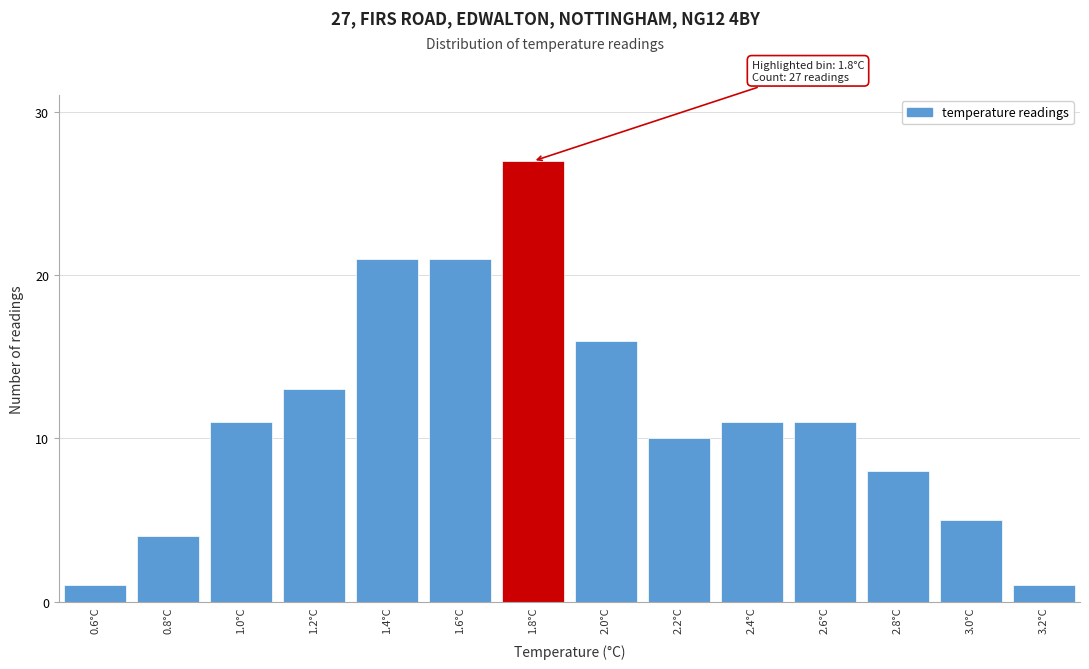

Reading left to right, what are all the values shown in this chart?

0.6°C=1	0.8°C=4	1.0°C=11	1.2°C=13	1.4°C=21	1.6°C=21	1.8°C=27	2.0°C=16	2.2°C=10	2.4°C=11	2.6°C=11	2.8°C=8	3.0°C=5	3.2°C=1